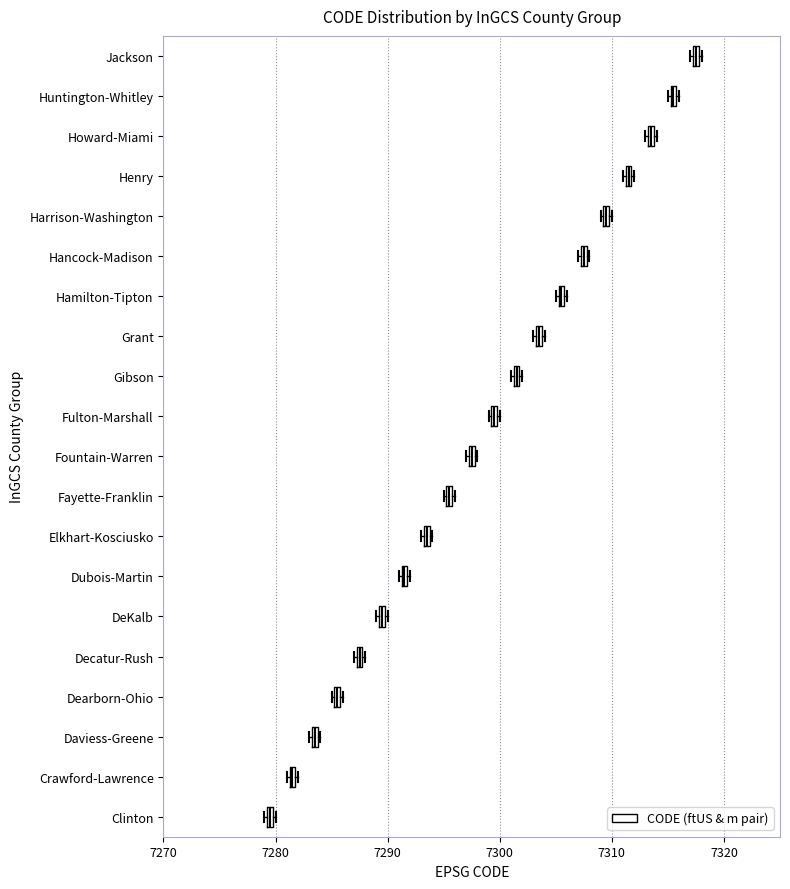

Which box has the furthest to the right median line?

Jackson